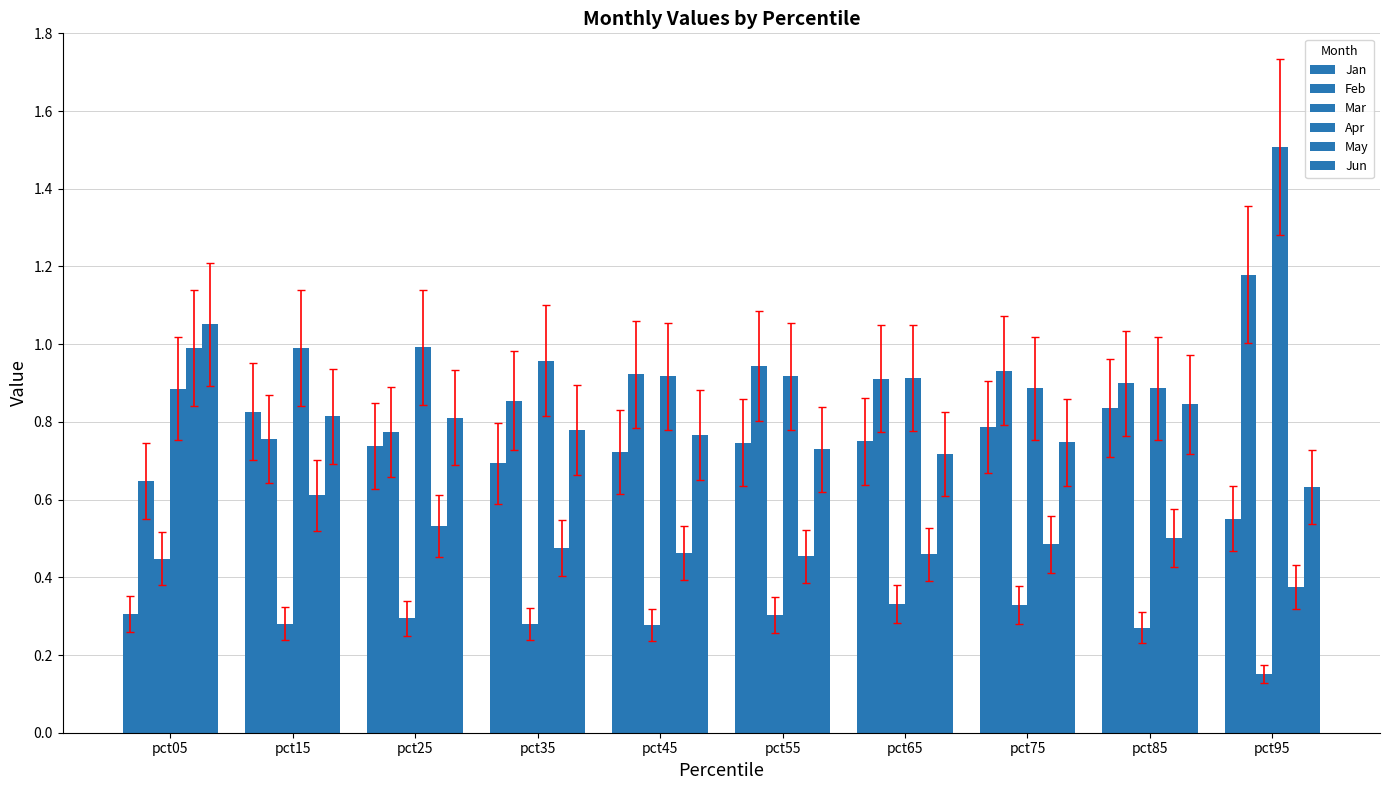

What is the sum of all Jun values?

7.9